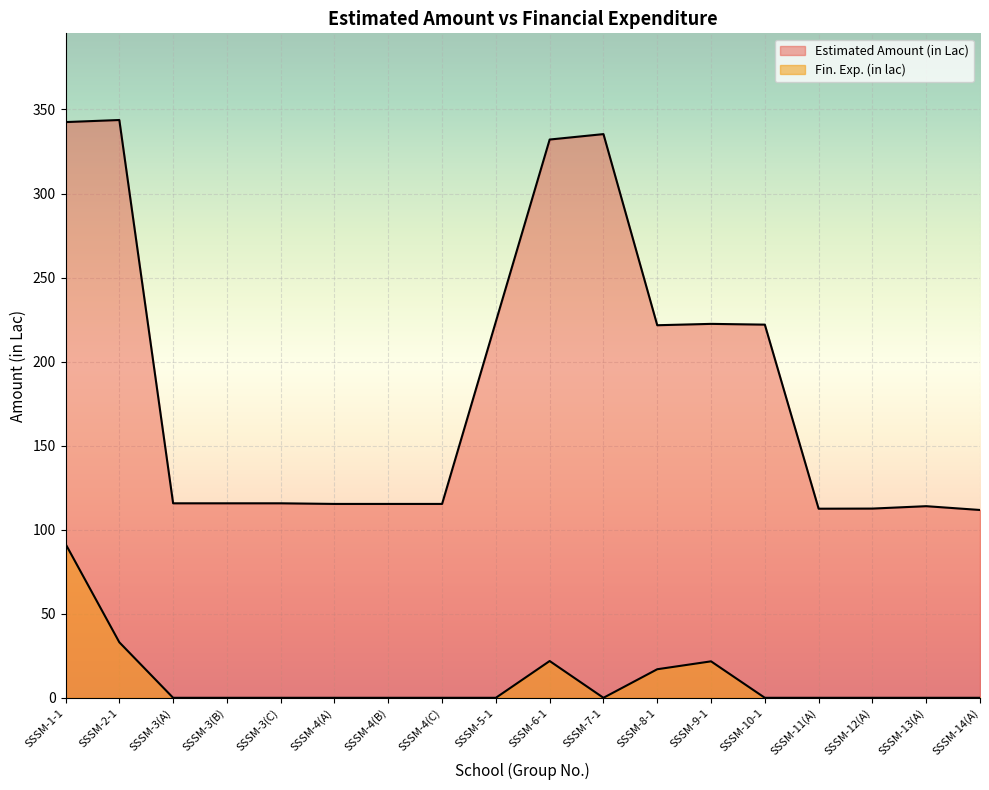

What is the difference between the Fin. Exp. (in lac) values at SSSM-9-1 and SSSM-11(A)?

21.7